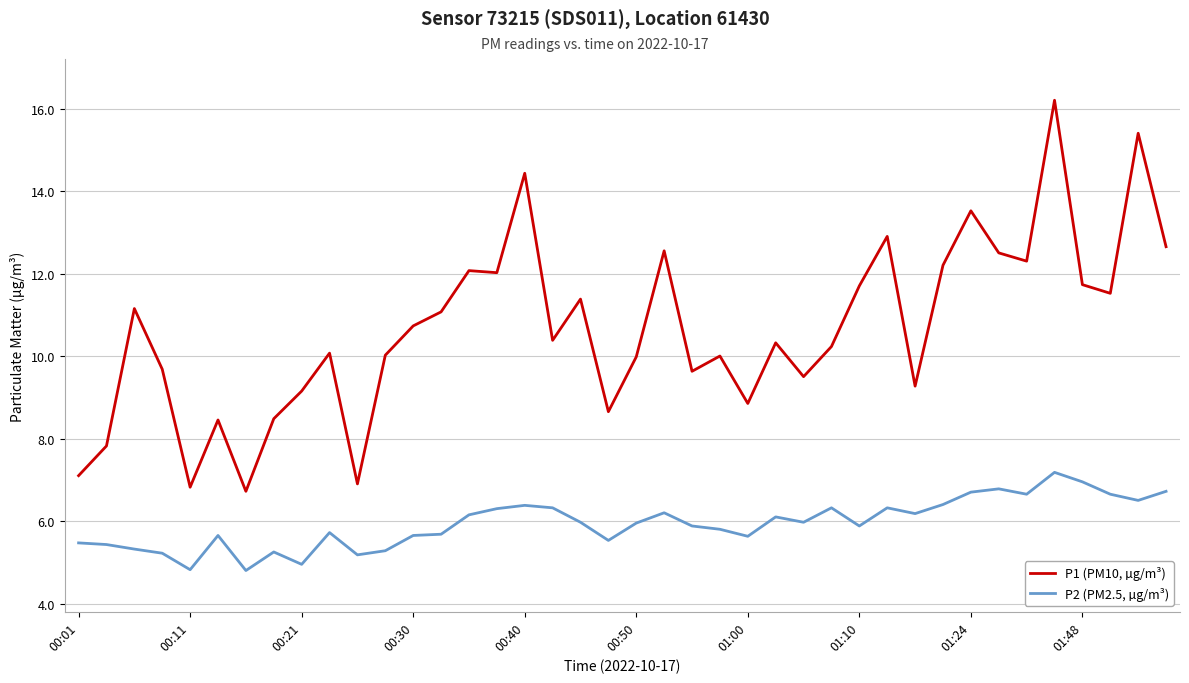

What is the minimum value for P1 (PM10, µg/m³)?

6.7